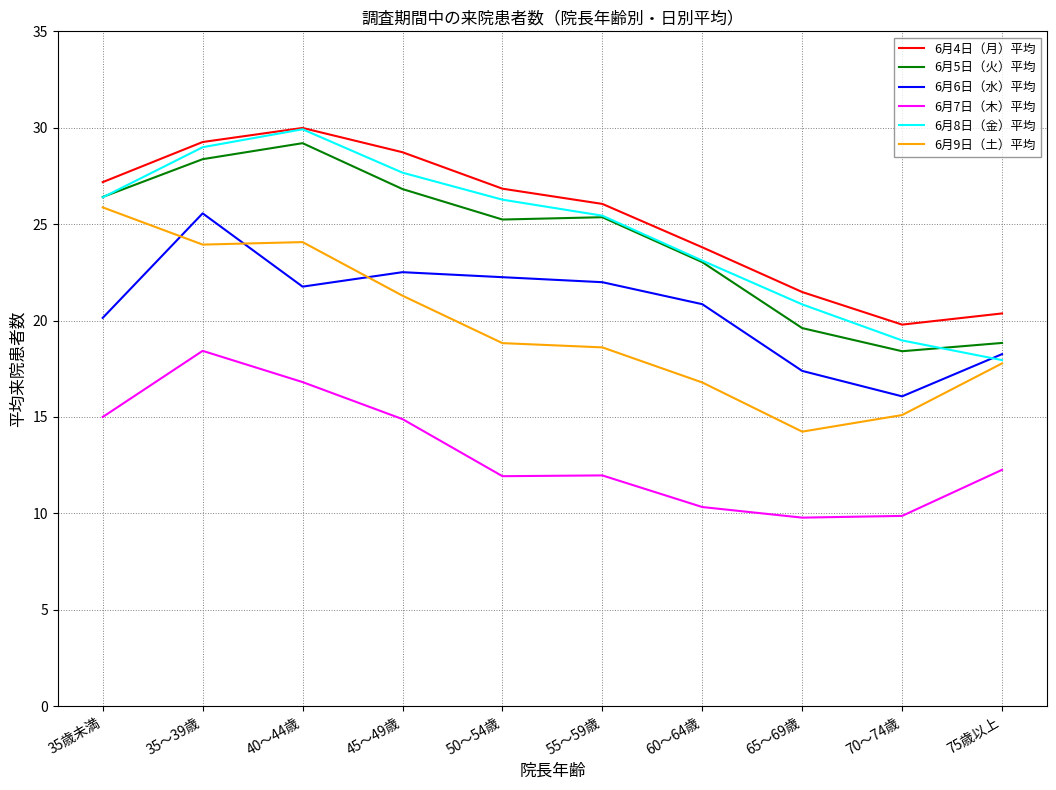

What position from the left is 55～59歳?

6